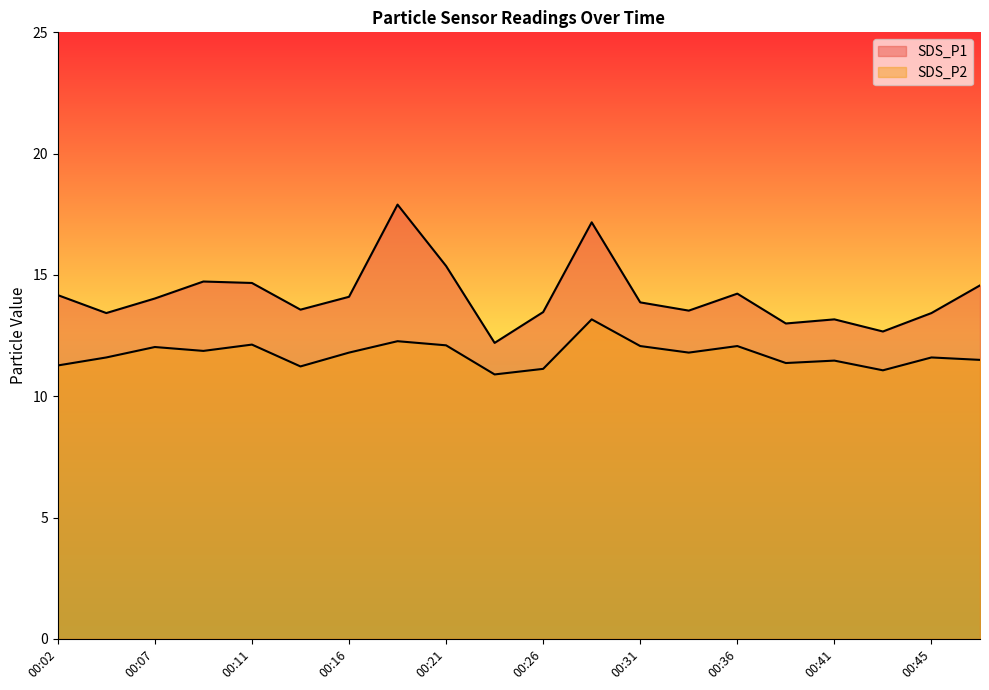

Reading left to right, what are all the values shown in this chart?

SDS_P1: 00:02=14.2	00:04=13.4	00:07=14.0	00:09=14.7	00:11=14.7	00:14=13.6	00:16=14.1	00:19=17.9	00:21=15.4	00:24=12.2	00:26=13.5	00:28=17.2	00:31=13.9	00:33=13.5	00:36=14.2	00:38=13.0	00:41=13.2	00:43=12.7	00:45=13.4	00:48=14.6
SDS_P2: 00:02=11.3	00:04=11.6	00:07=12.0	00:09=11.9	00:11=12.1	00:14=11.2	00:16=11.8	00:19=12.3	00:21=12.1	00:24=10.9	00:26=11.1	00:28=13.2	00:31=12.1	00:33=11.8	00:36=12.1	00:38=11.4	00:41=11.5	00:43=11.1	00:45=11.6	00:48=11.5